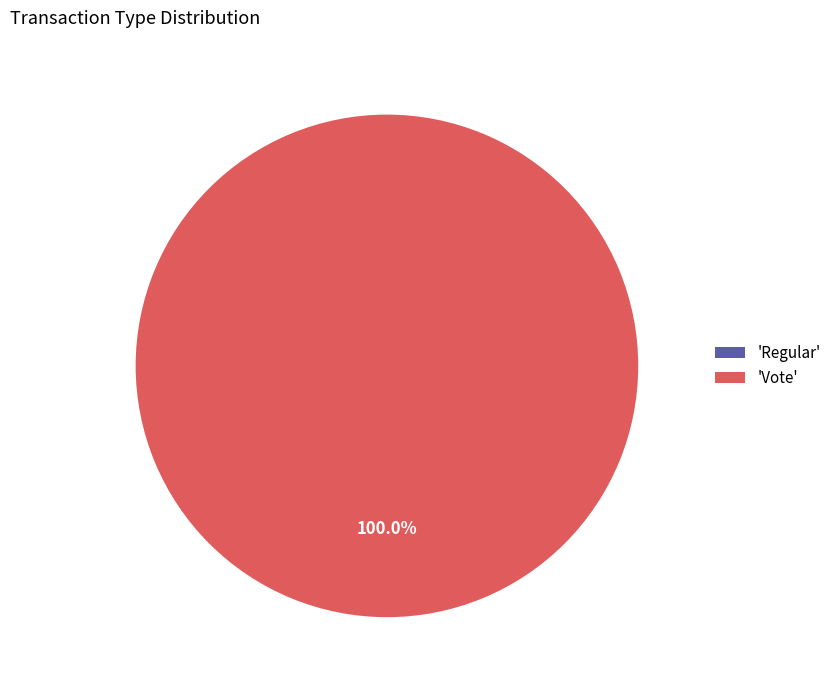

To the nearest percent, what percentage of the pie is Vote?

100%